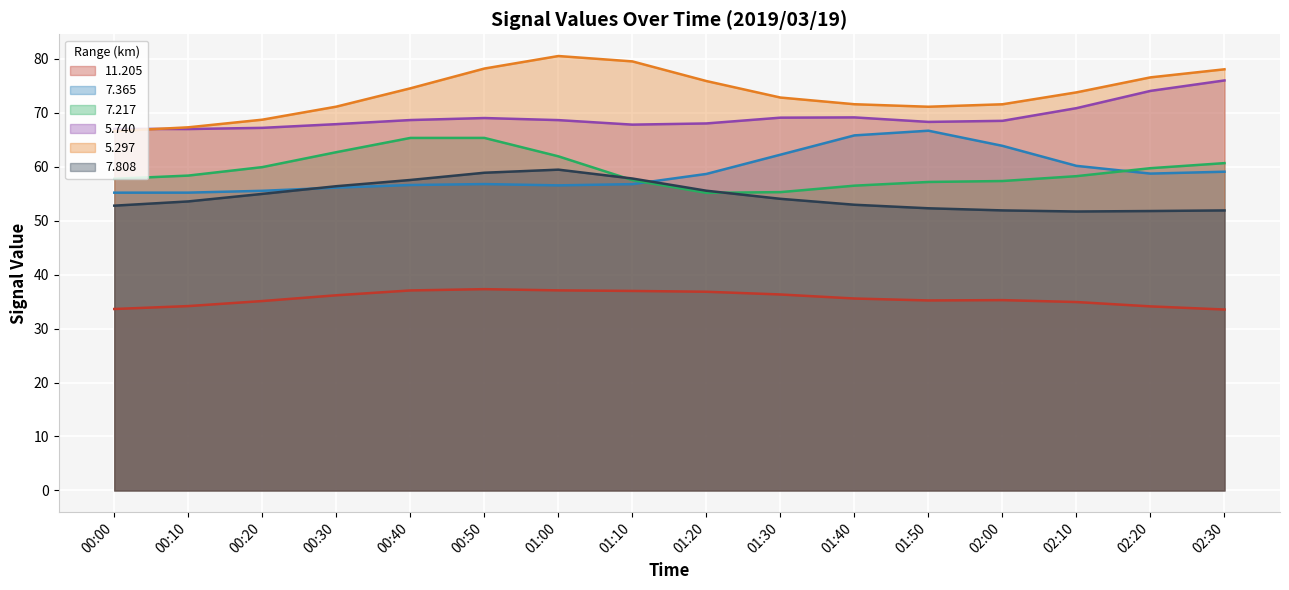

What is the difference between the highest and lowest values at 00:50?

40.9